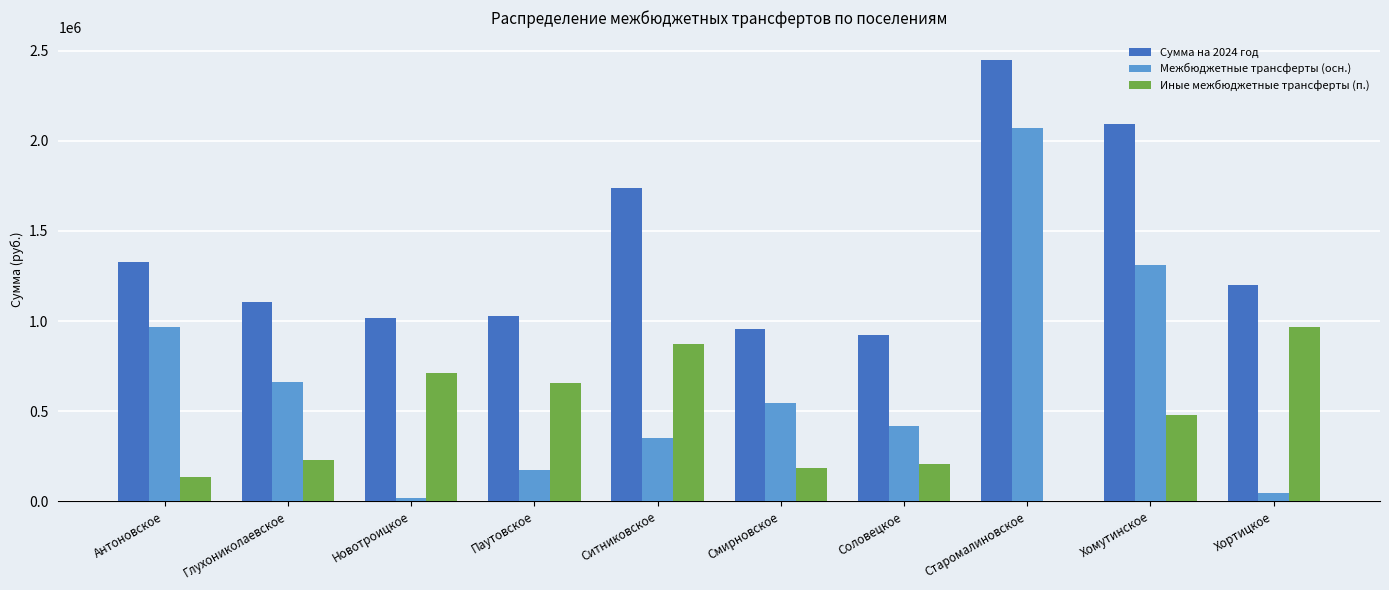

Is it true that Межбюджетные трансферты (осн.) equals 248020.7 at Антоновское?

False